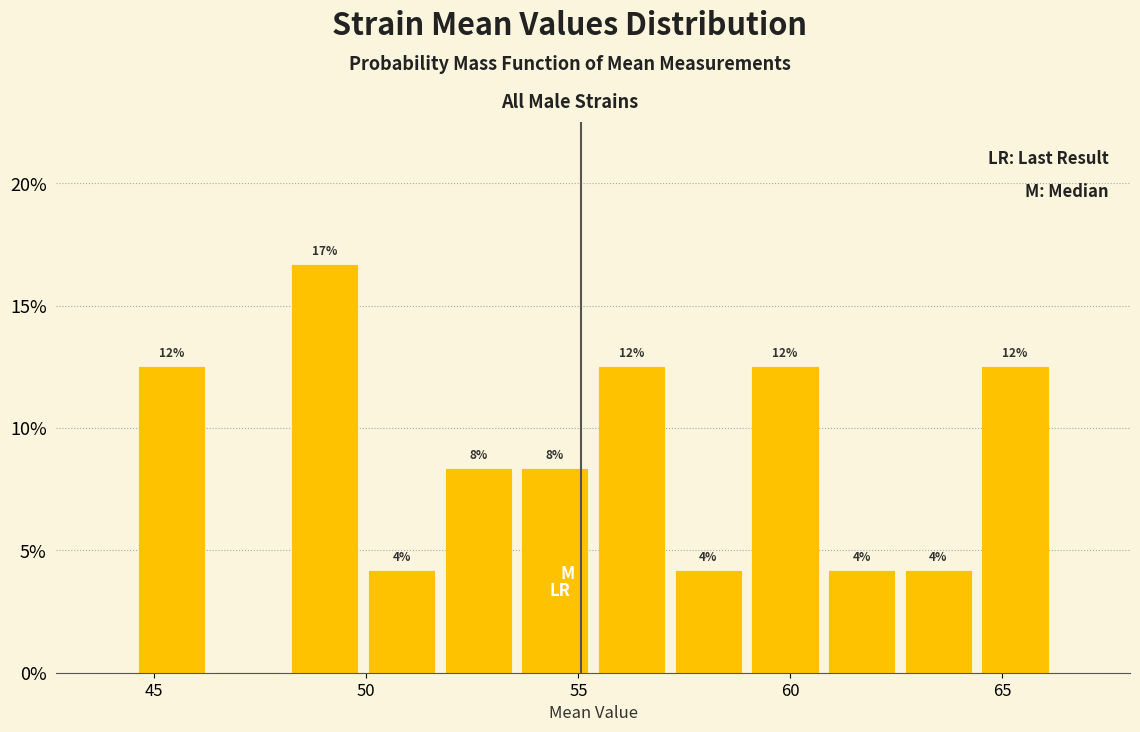

Read against the x-axis, roughly where is the centre of the tallest bar?

49.0